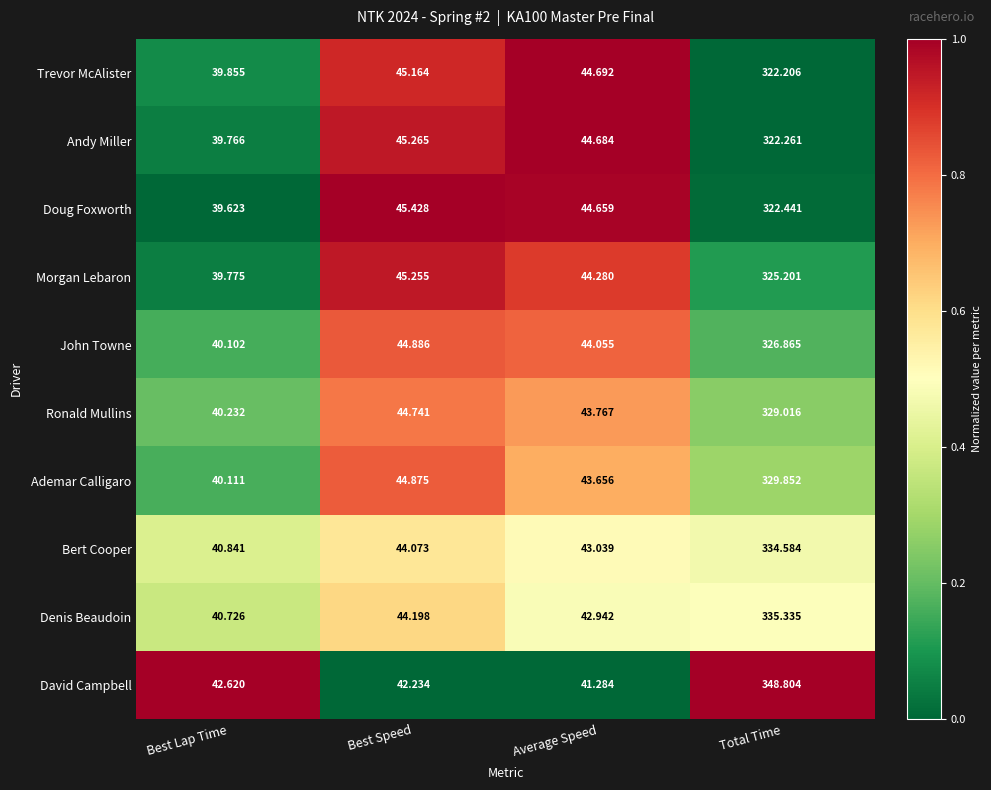

Rank the series by their maximum value, from highest to lowest.

David Campbell, Denis Beaudoin, Bert Cooper, Ademar Calligaro, Ronald Mullins, John Towne, Morgan Lebaron, Doug Foxworth, Andy Miller, Trevor McAlister